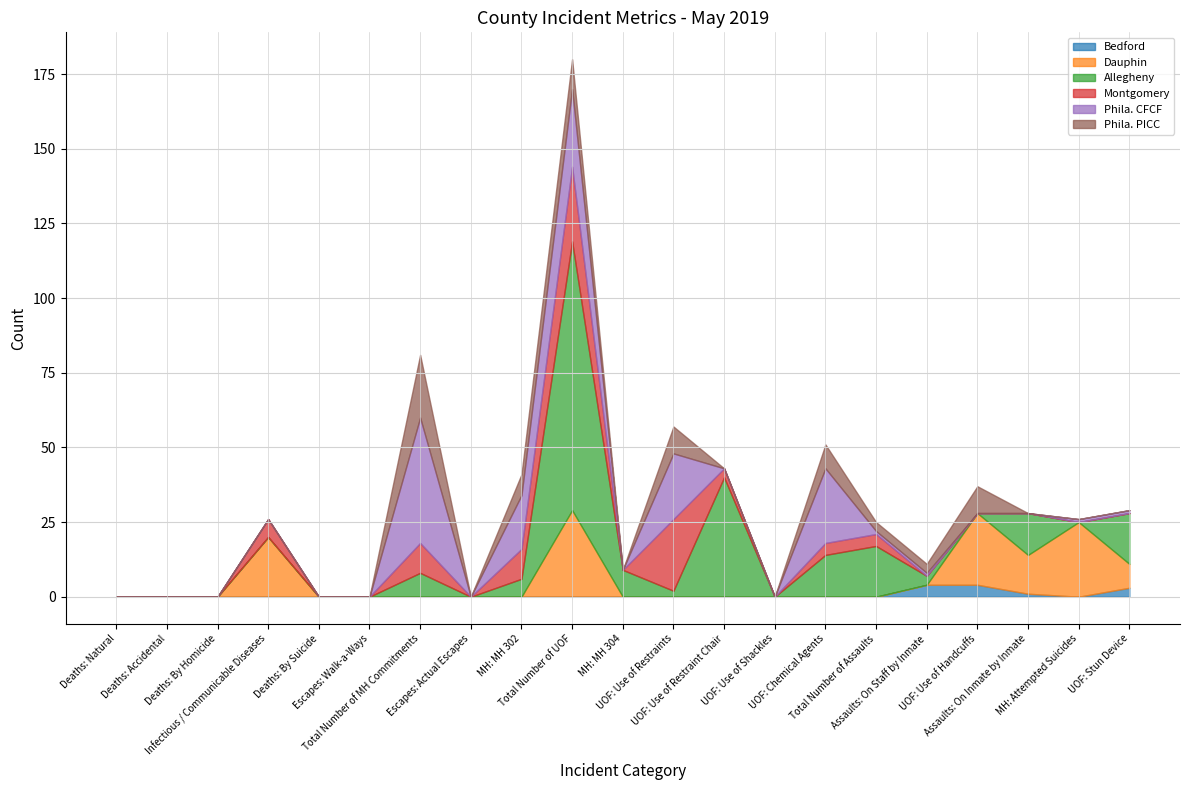

Is the value of Allegheny at Infectious / Communicable Diseases greater than the value of Bedford at UOF: Use of Restraints?

No